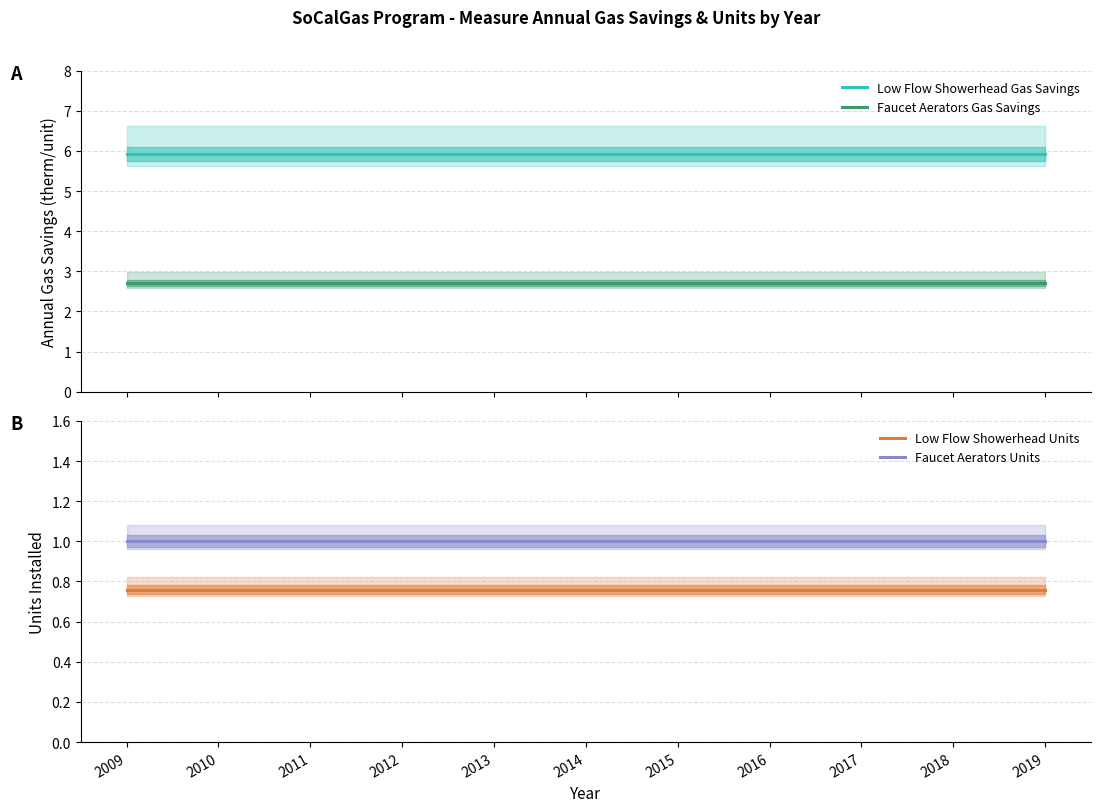

Which series has the widest spread of values?

Low Flow Showerhead Gas Savings